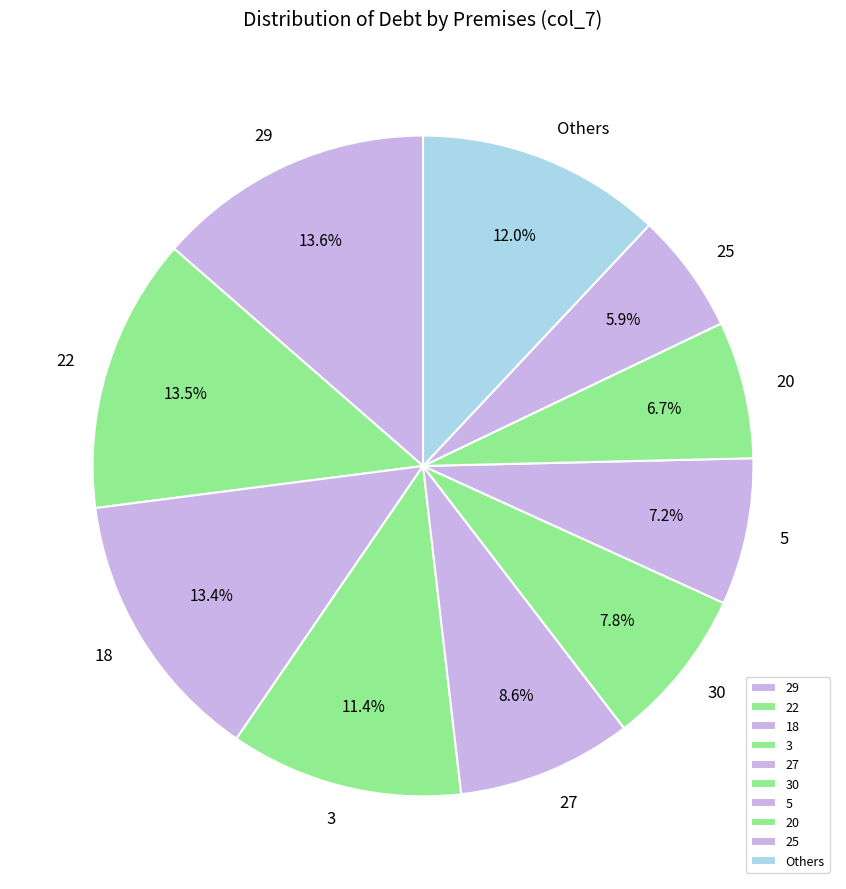

To the nearest percent, what percentage of the pie is 25?

6%